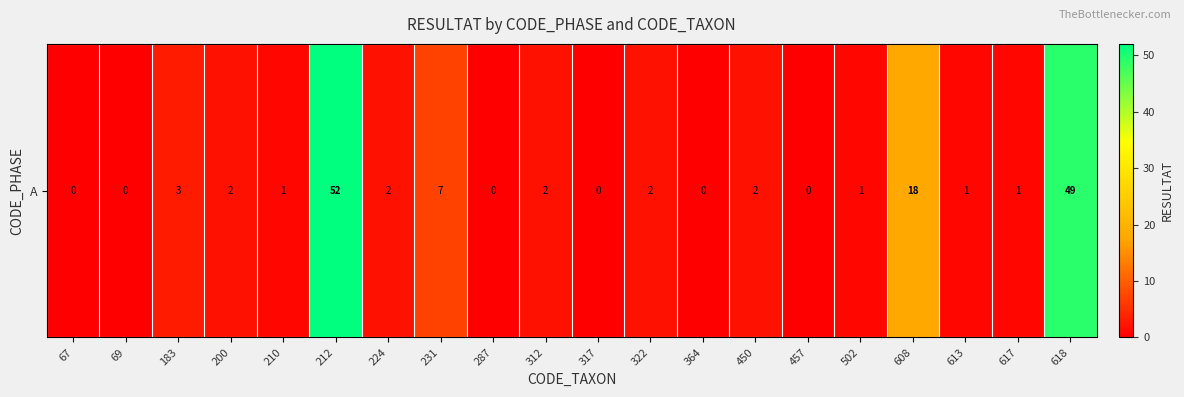

Reading left to right, what are all the values shown in this chart?

67=0	69=0	183=3	200=2	210=1	212=52	224=2	231=7	287=0	312=2	317=0	322=2	364=0	450=2	457=0	502=1	608=18	613=1	617=1	618=49